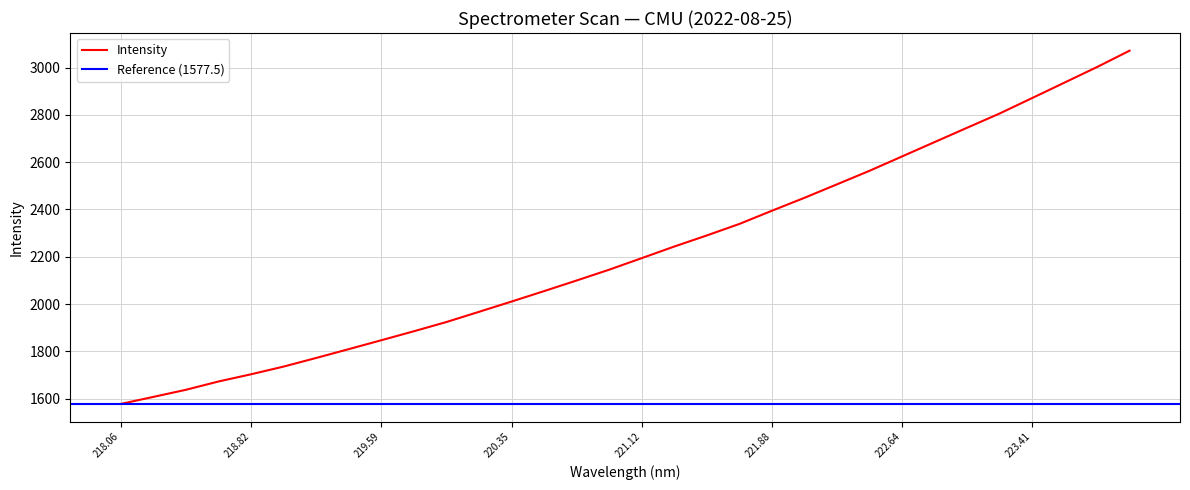

At which label is the value closest to 2324?

221.6902